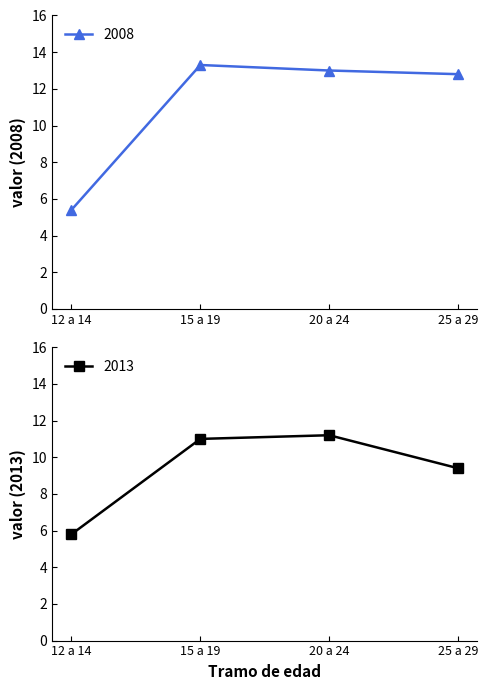

Does the chart have visible grid lines?

No